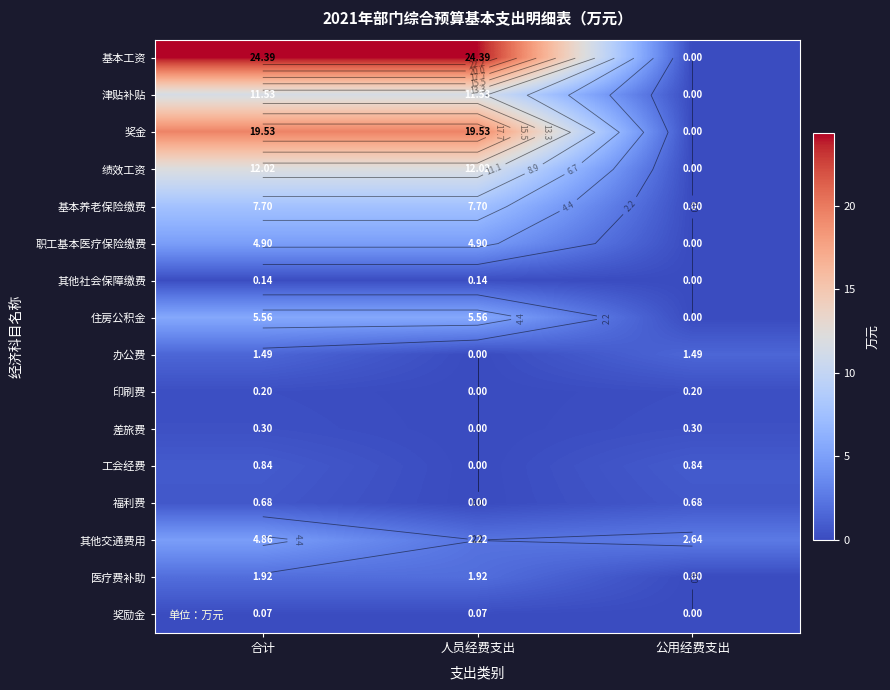

Between 人员经费支出 and 公用经费支出, which series saw the biggest shift?

基本工资